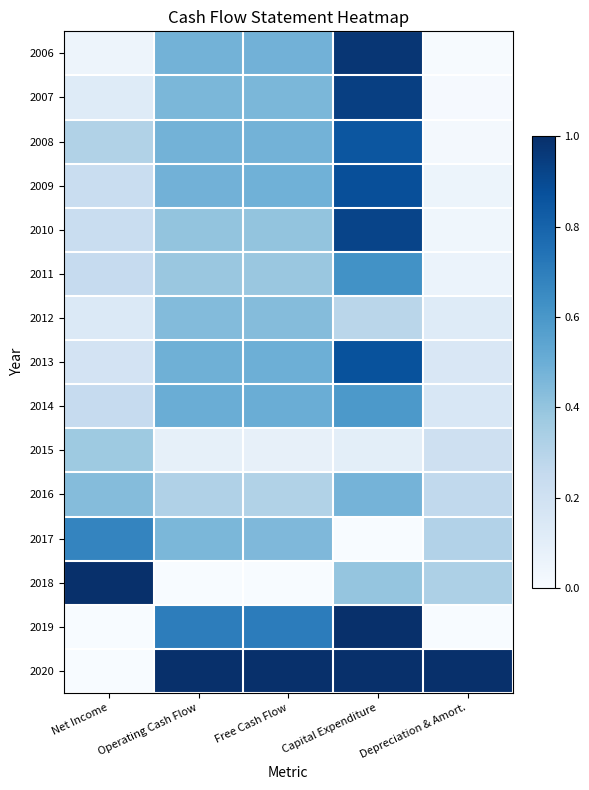

Reading left to right, transcribe all the data shown in this chart.

2006: Net Income=0.0	Operating Cash Flow=0.5	Free Cash Flow=0.5	Capital Expenditure=1.0	Depreciation & Amort.=0.0
2007: Net Income=0.1	Operating Cash Flow=0.5	Free Cash Flow=0.5	Capital Expenditure=0.9	Depreciation & Amort.=0.0
2008: Net Income=0.3	Operating Cash Flow=0.5	Free Cash Flow=0.5	Capital Expenditure=0.9	Depreciation & Amort.=0.0
2009: Net Income=0.2	Operating Cash Flow=0.5	Free Cash Flow=0.5	Capital Expenditure=0.9	Depreciation & Amort.=0.1
2010: Net Income=0.2	Operating Cash Flow=0.4	Free Cash Flow=0.4	Capital Expenditure=0.9	Depreciation & Amort.=0.0
2011: Net Income=0.2	Operating Cash Flow=0.4	Free Cash Flow=0.4	Capital Expenditure=0.6	Depreciation & Amort.=0.1
2012: Net Income=0.1	Operating Cash Flow=0.4	Free Cash Flow=0.4	Capital Expenditure=0.3	Depreciation & Amort.=0.1
2013: Net Income=0.2	Operating Cash Flow=0.5	Free Cash Flow=0.5	Capital Expenditure=0.9	Depreciation & Amort.=0.2
2014: Net Income=0.2	Operating Cash Flow=0.5	Free Cash Flow=0.5	Capital Expenditure=0.6	Depreciation & Amort.=0.2
2015: Net Income=0.4	Operating Cash Flow=0.1	Free Cash Flow=0.1	Capital Expenditure=0.1	Depreciation & Amort.=0.2
2016: Net Income=0.4	Operating Cash Flow=0.3	Free Cash Flow=0.3	Capital Expenditure=0.5	Depreciation & Amort.=0.3
2017: Net Income=0.7	Operating Cash Flow=0.5	Free Cash Flow=0.5	Capital Expenditure=0.0	Depreciation & Amort.=0.3
2018: Net Income=1.0	Operating Cash Flow=0.0	Free Cash Flow=0.0	Capital Expenditure=0.4	Depreciation & Amort.=0.3
2019: Net Income=0.0	Operating Cash Flow=0.7	Free Cash Flow=0.7	Capital Expenditure=1.0	Depreciation & Amort.=0.0
2020: Net Income=0.0	Operating Cash Flow=1.0	Free Cash Flow=1.0	Capital Expenditure=1.0	Depreciation & Amort.=1.0